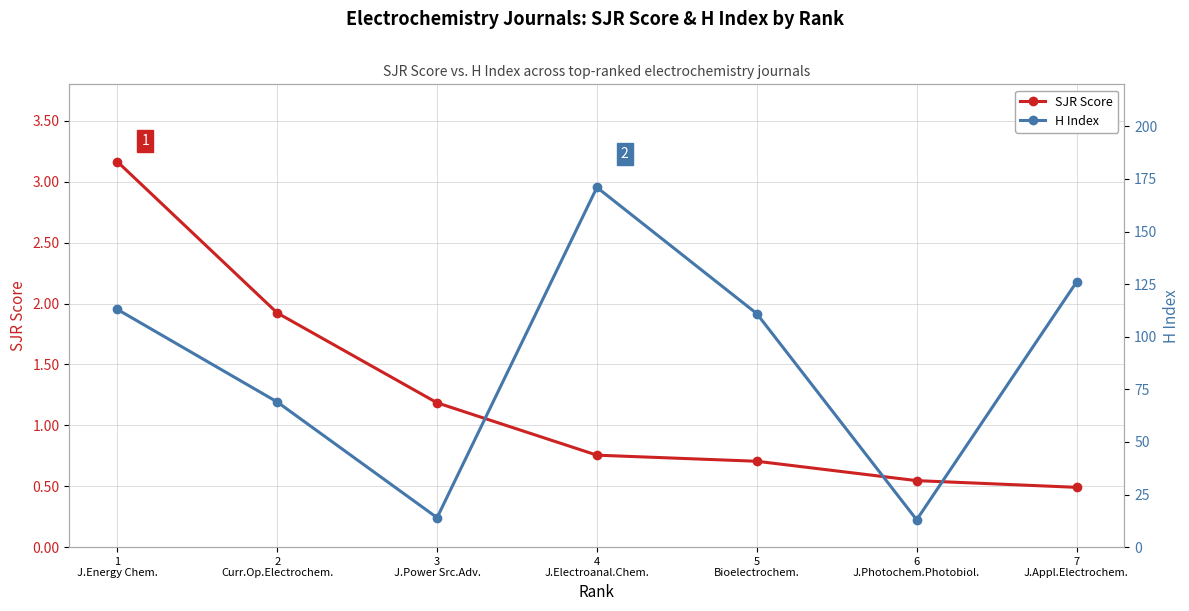

What is the label of the 6th point from the right?

2
Curr.Op.Electrochem.